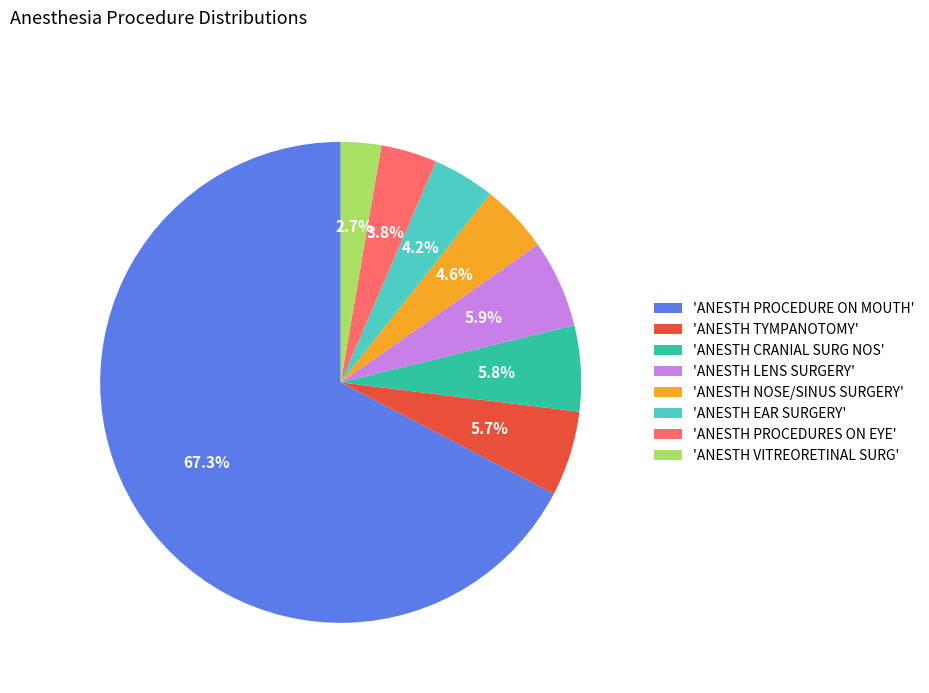

What is the total percentage of 'ANESTH LENS SURGERY' and 'ANESTH EAR SURGERY'?

10.1%